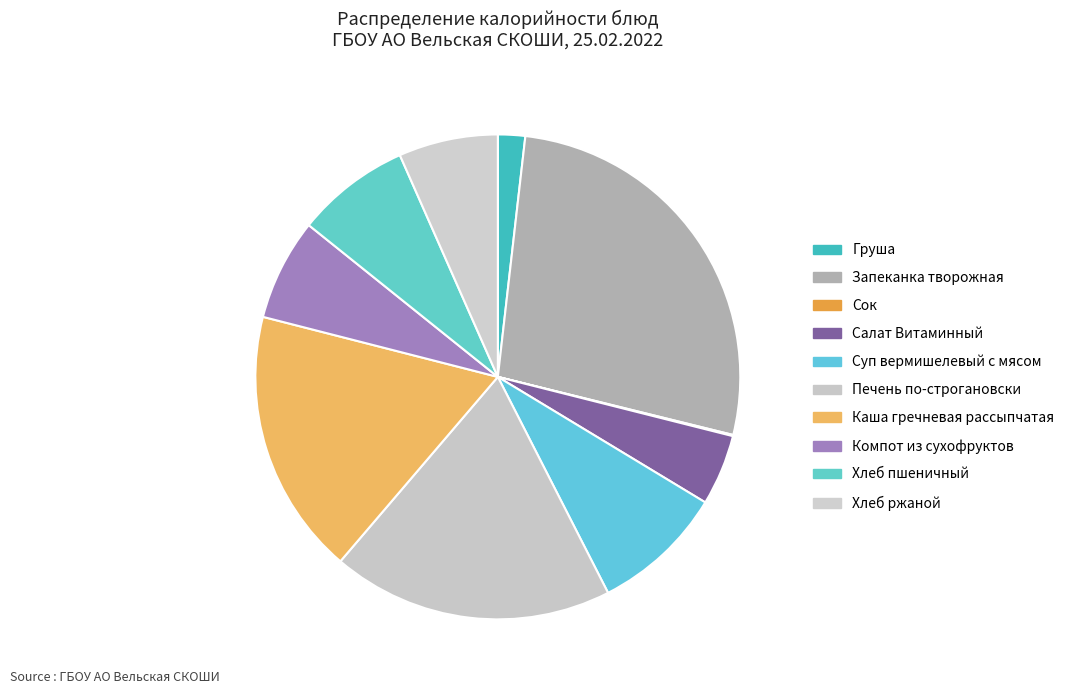

The Компот из сухофруктов slice represents 1% of the pie. True or false?

False